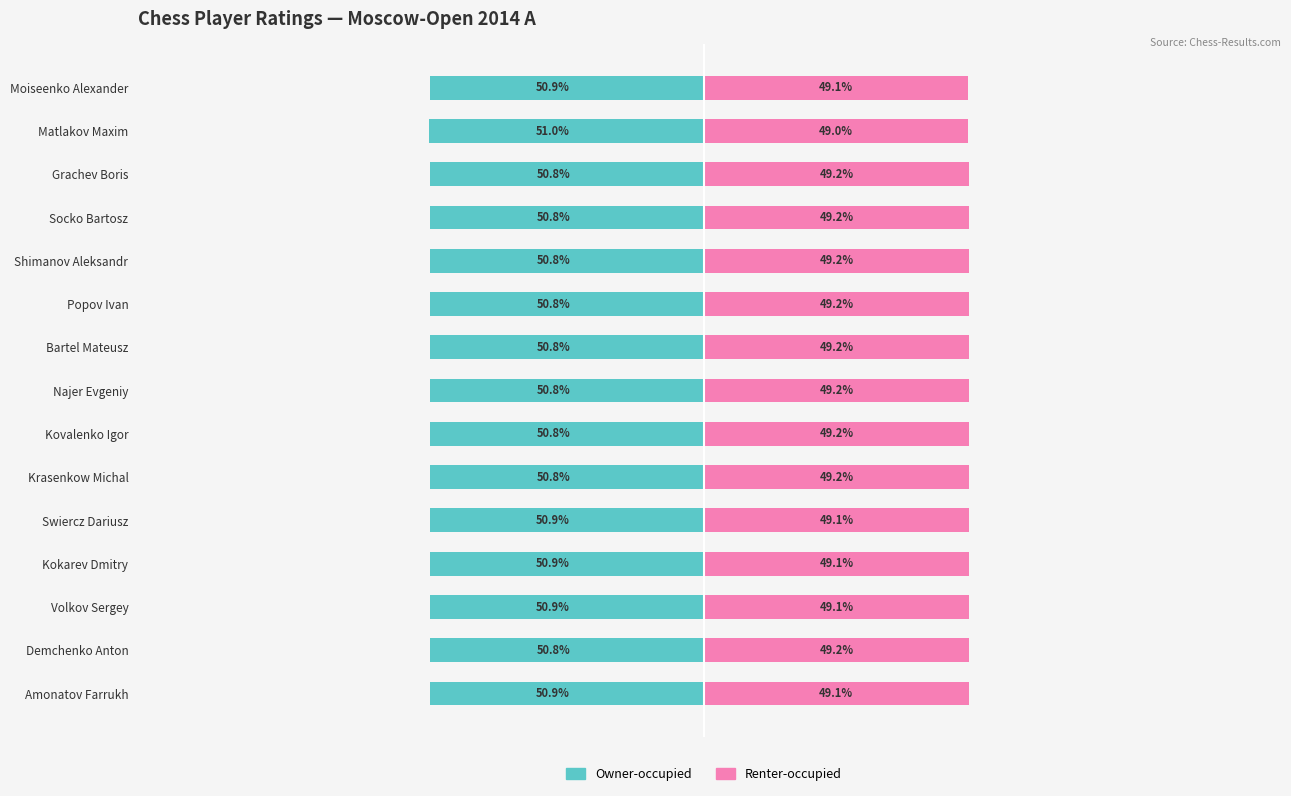

What is the difference between the maximum and minimum values in the Renter-occupied series?

0.2